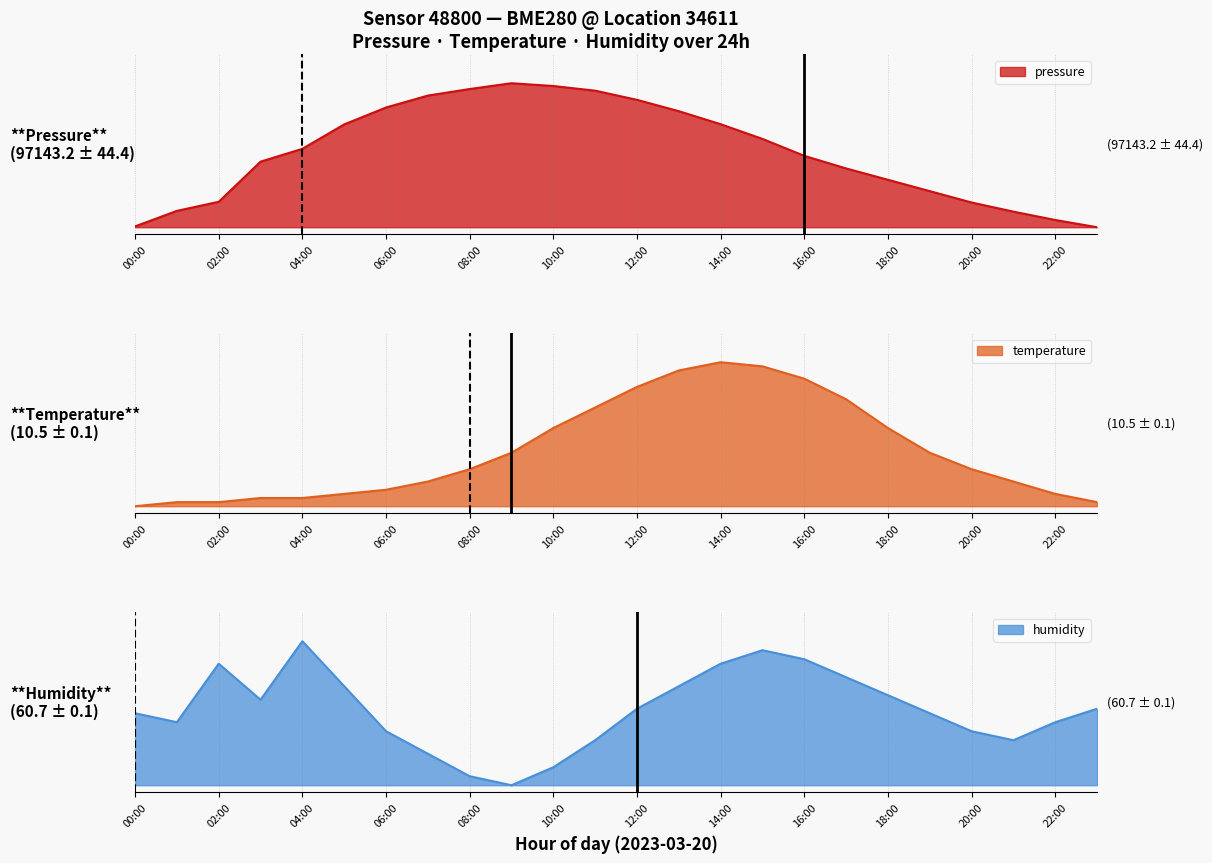

What is the difference between the highest and lowest values at 09:00?

1.0